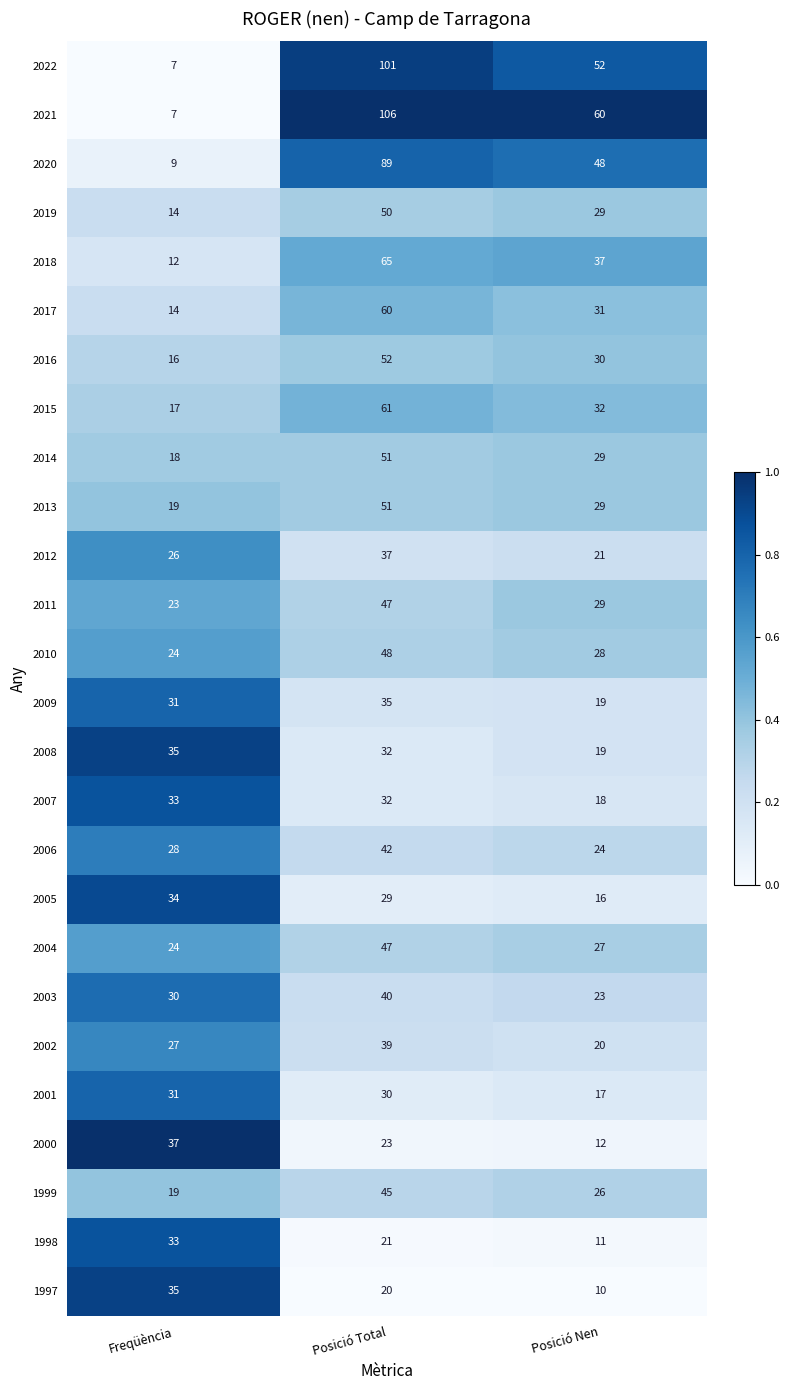

Which series changed the most between Freqüència and Posició Nen?

2021